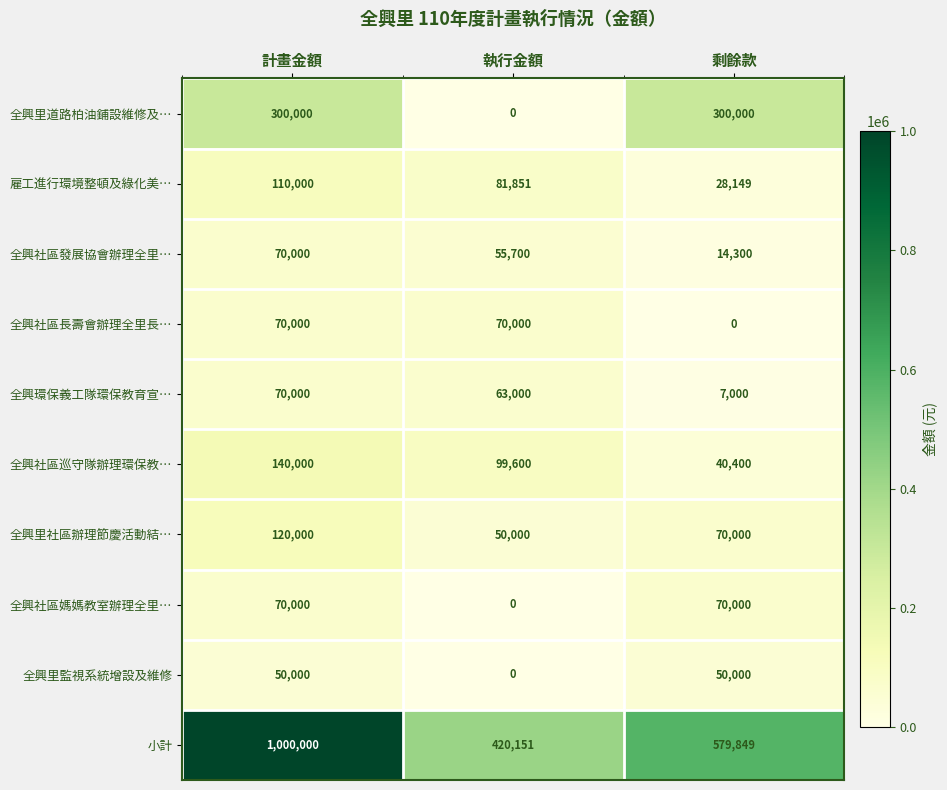

What is the highest value of the 全興社區媽媽教室辦理全里… series?

70000